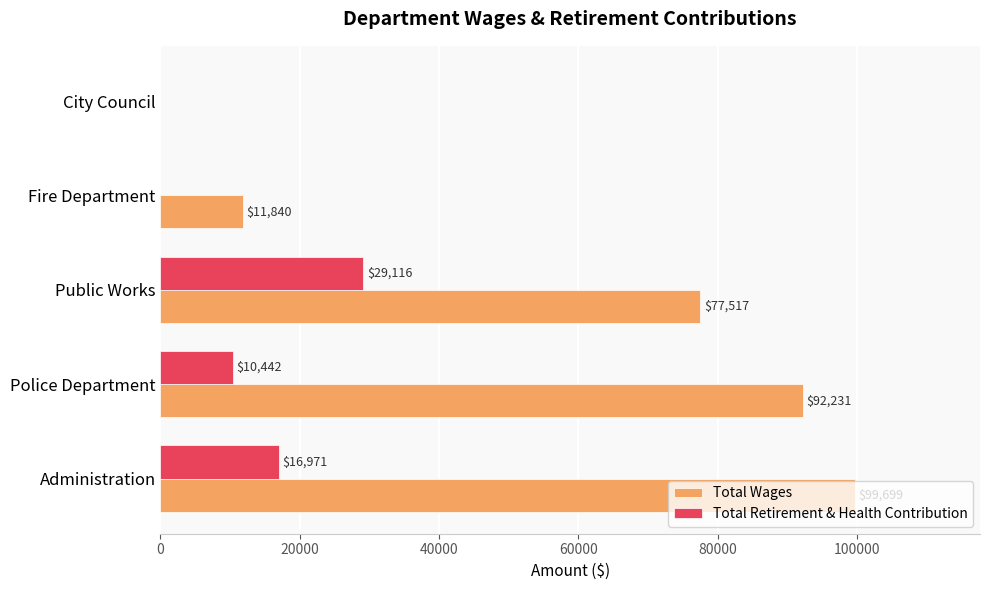

Between Administration and Fire Department, which series saw the biggest shift?

Total Wages